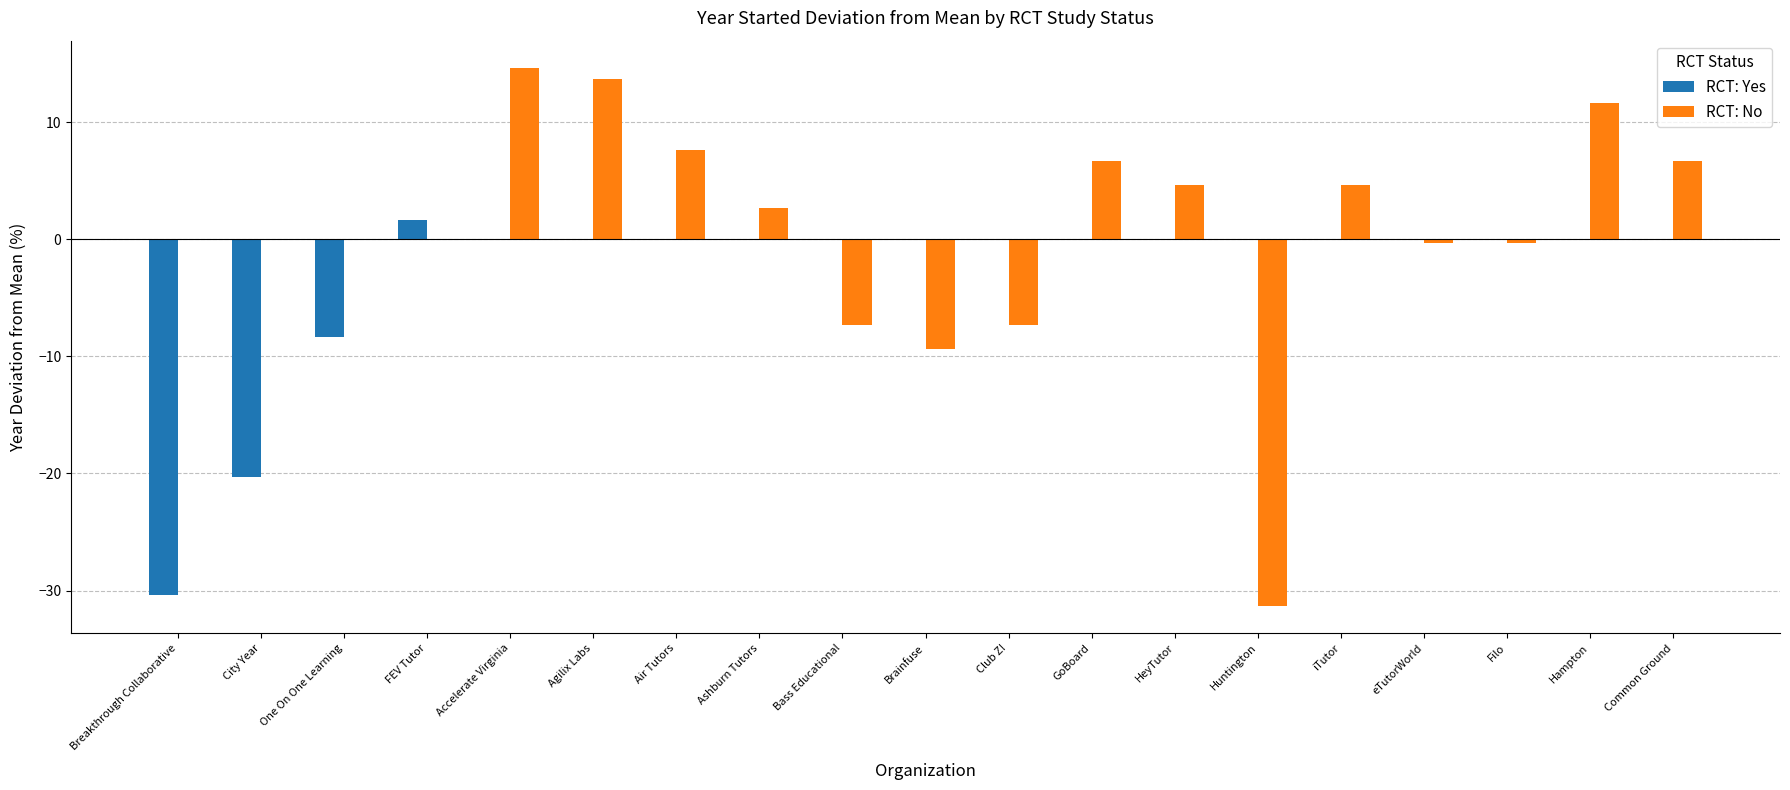

How many categories are shown in the chart?

19